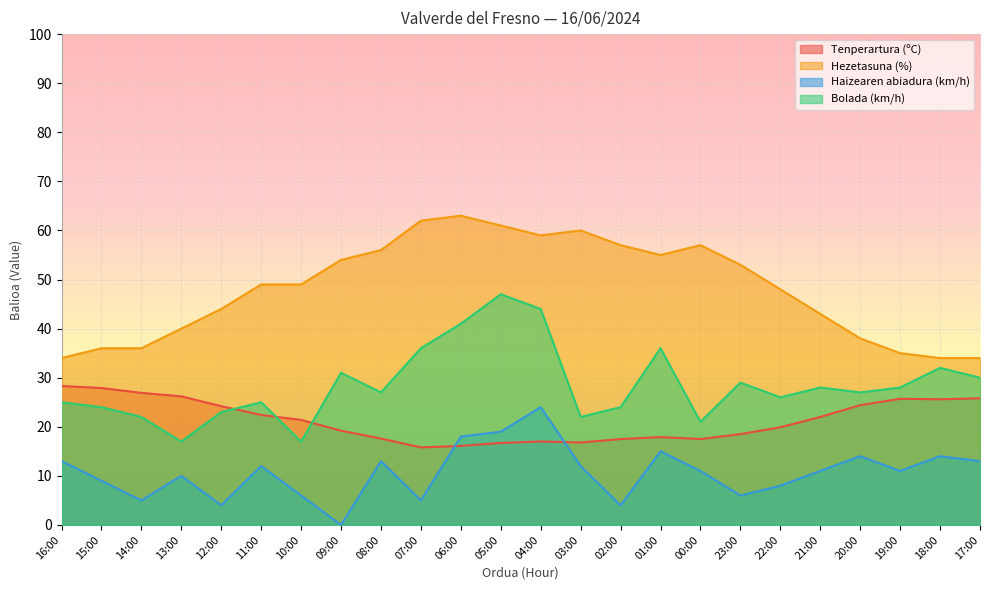

At which category is the sum across all series the highest?

04:00